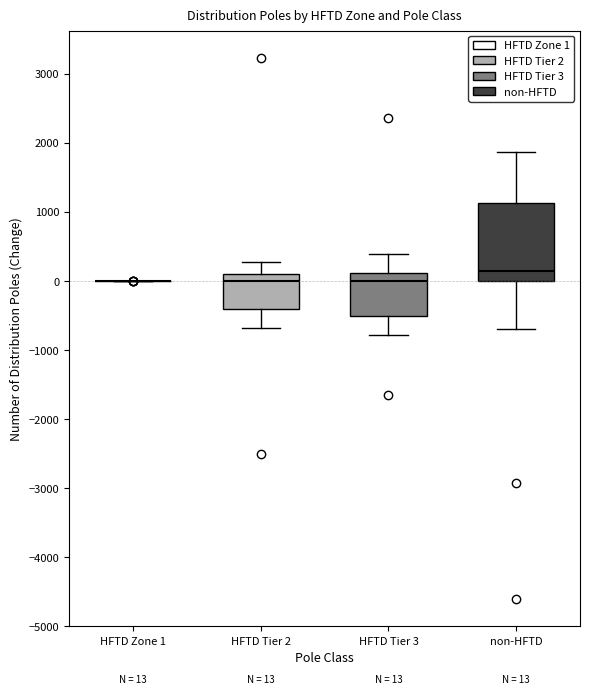

Which box is the tallest, from its lower edge to its upper edge?

non-HFTD